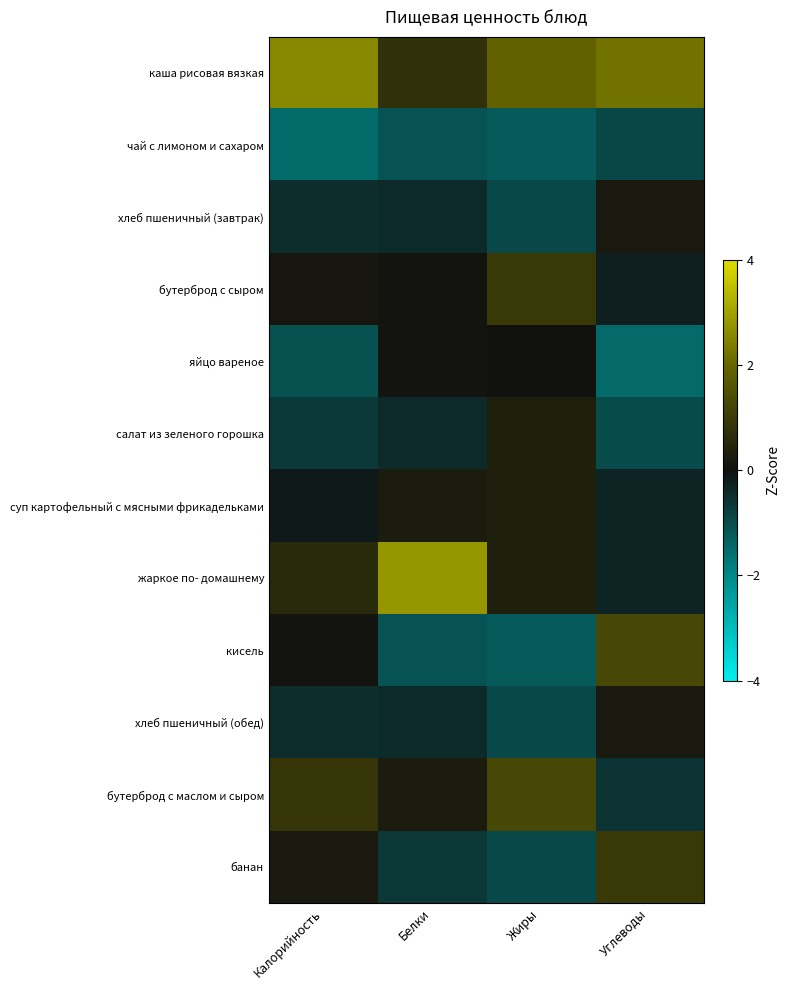

Between Белки and Жиры, which series saw the biggest shift?

жаркое по- домашнему